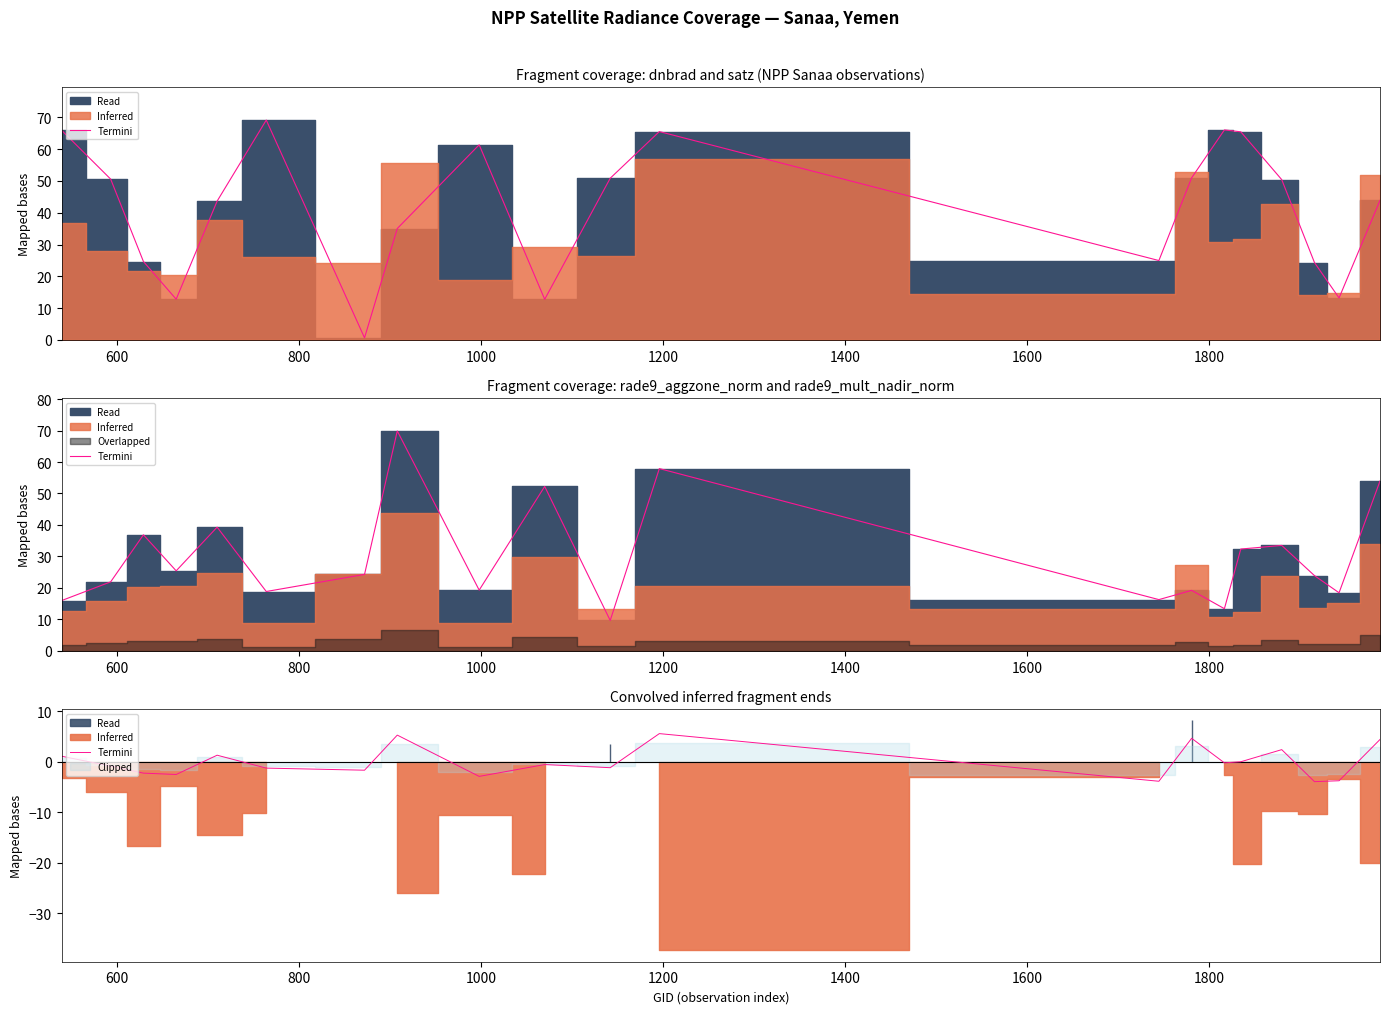

How many points are higher than both their immediate neighbors (excluding endpoints)?

6